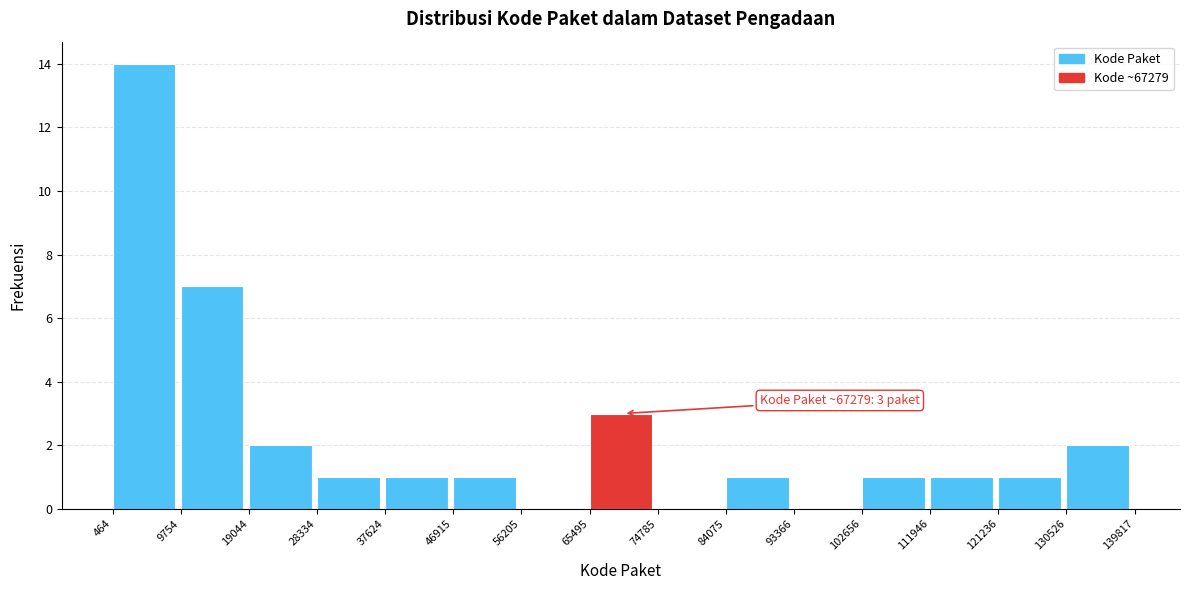

Over which range of the x-axis is the bar tallest?

464 to 9754